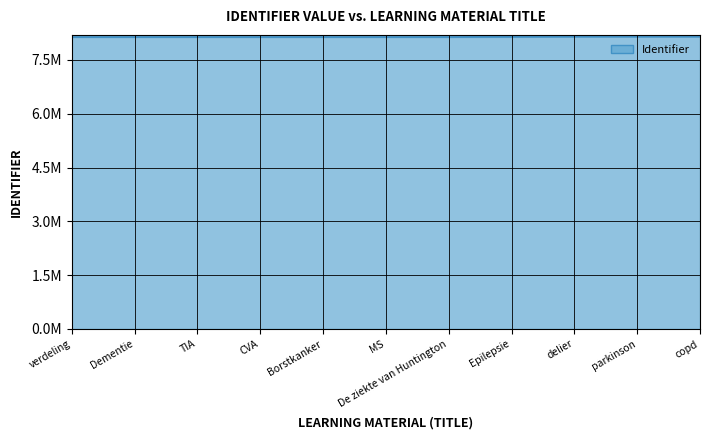

Does the chart display data point markers on the line(s)?

No